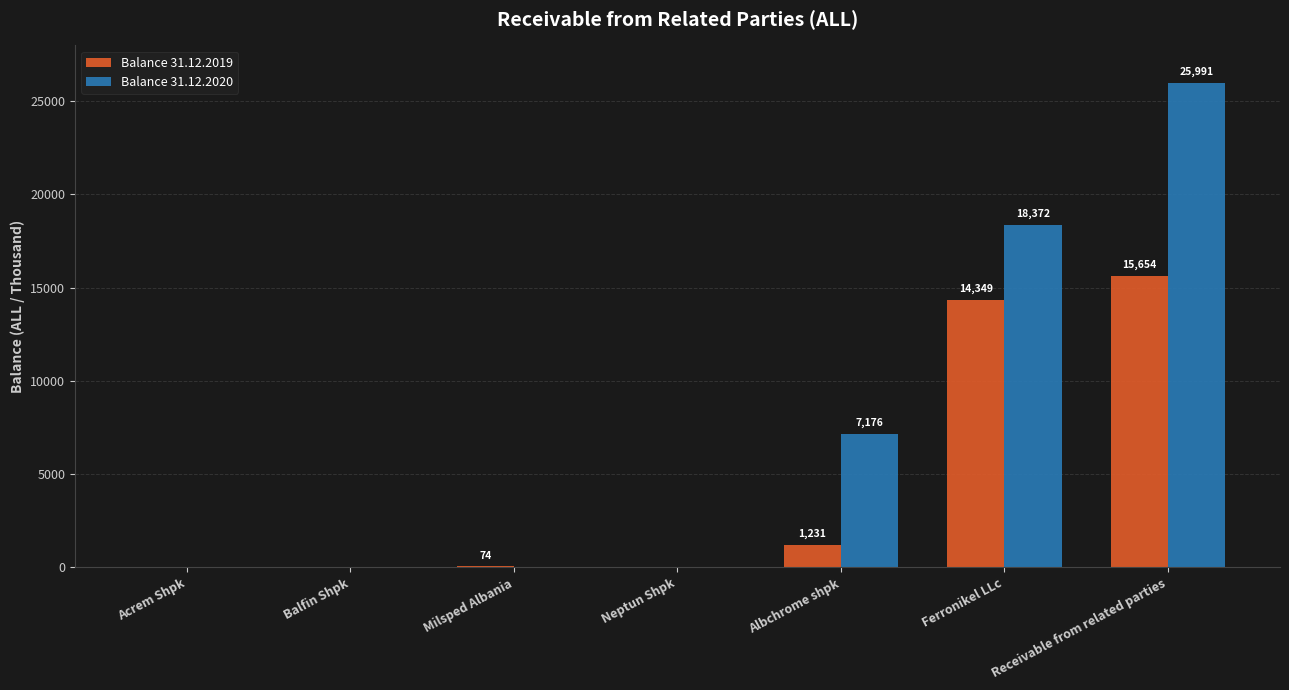

What is the maximum value for Balance 31.12.2020?

25991